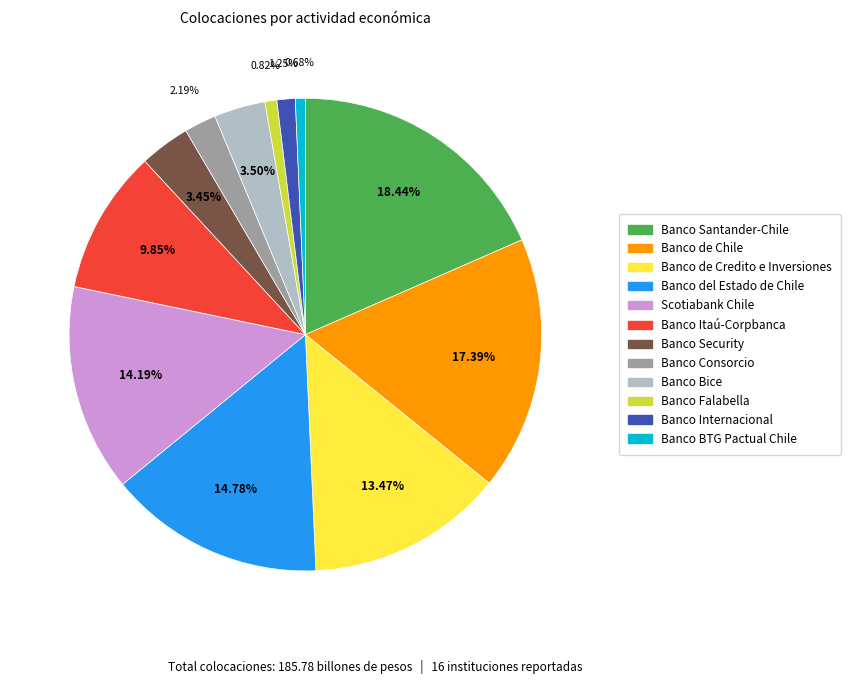

Count the number of slices in the pie.

12